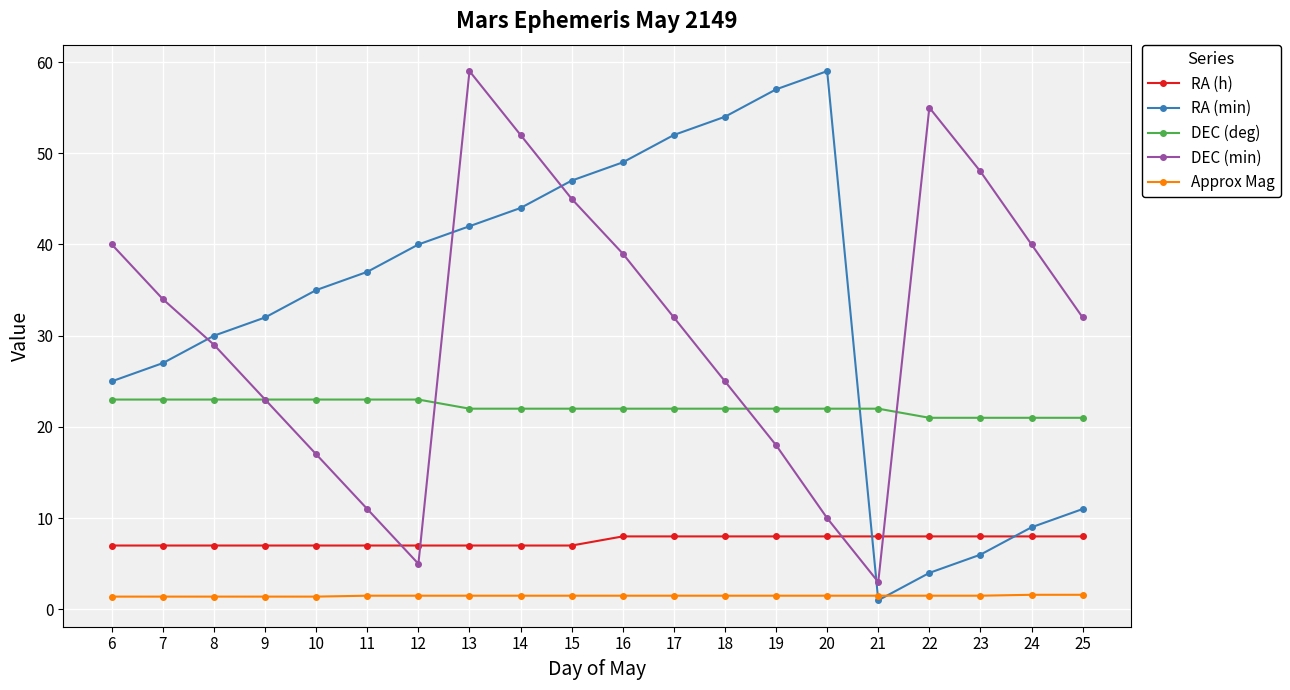

Which series has the largest total across all categories?

RA (min)